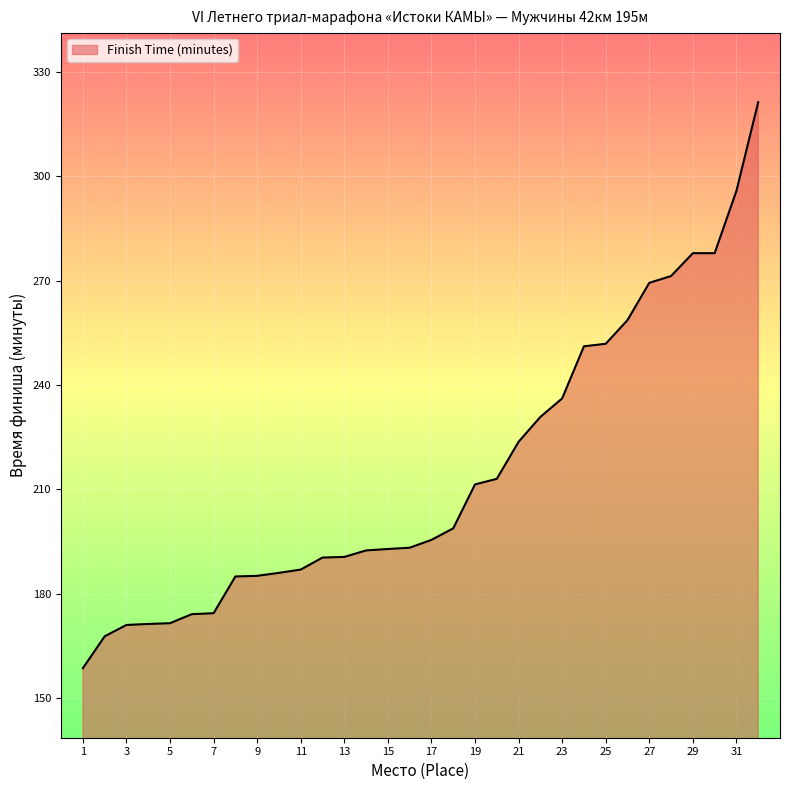

What is the difference between the maximum and minimum values?

162.7